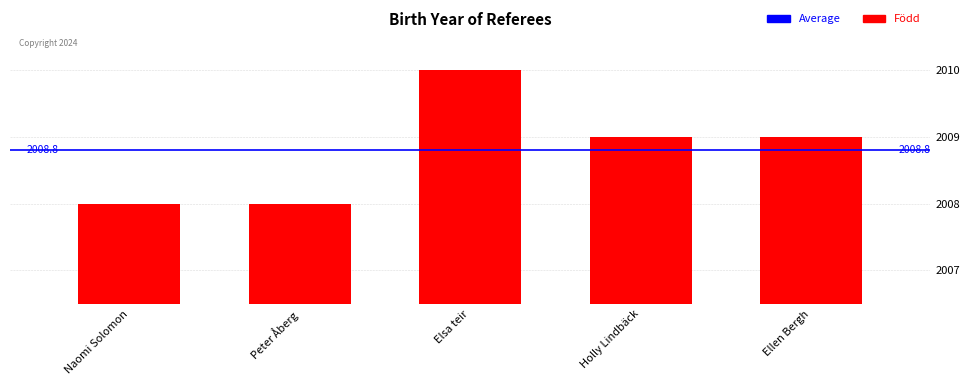

What is the maximum value shown in the chart?

2010